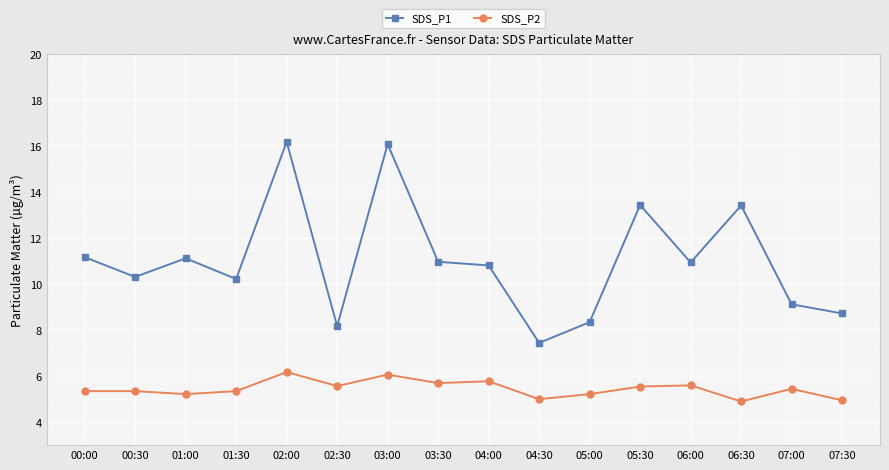

Does the chart have visible grid lines?

Yes